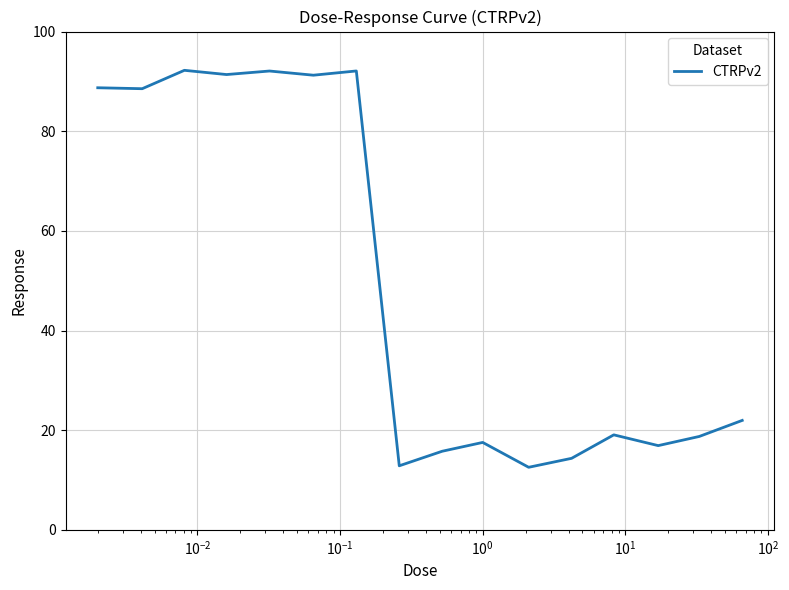

What is the difference between the maximum and minimum values?

79.7